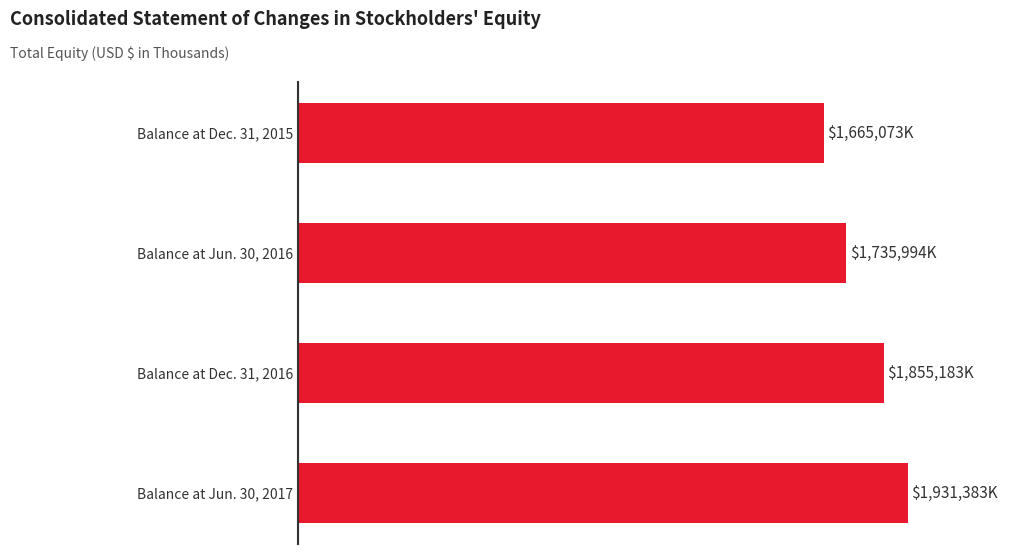

Are the bars horizontal?

Yes